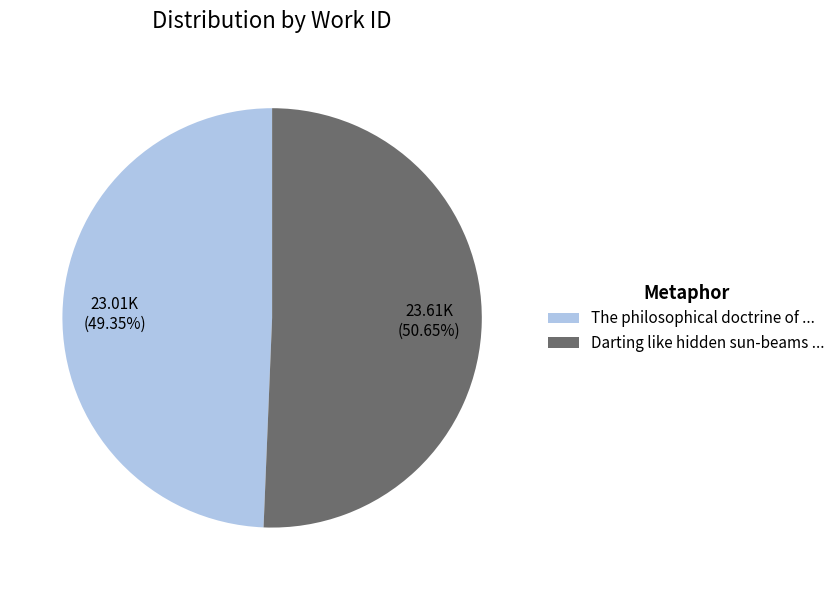

To the nearest percent, what is the difference between the largest and smallest slice percentages?

1%